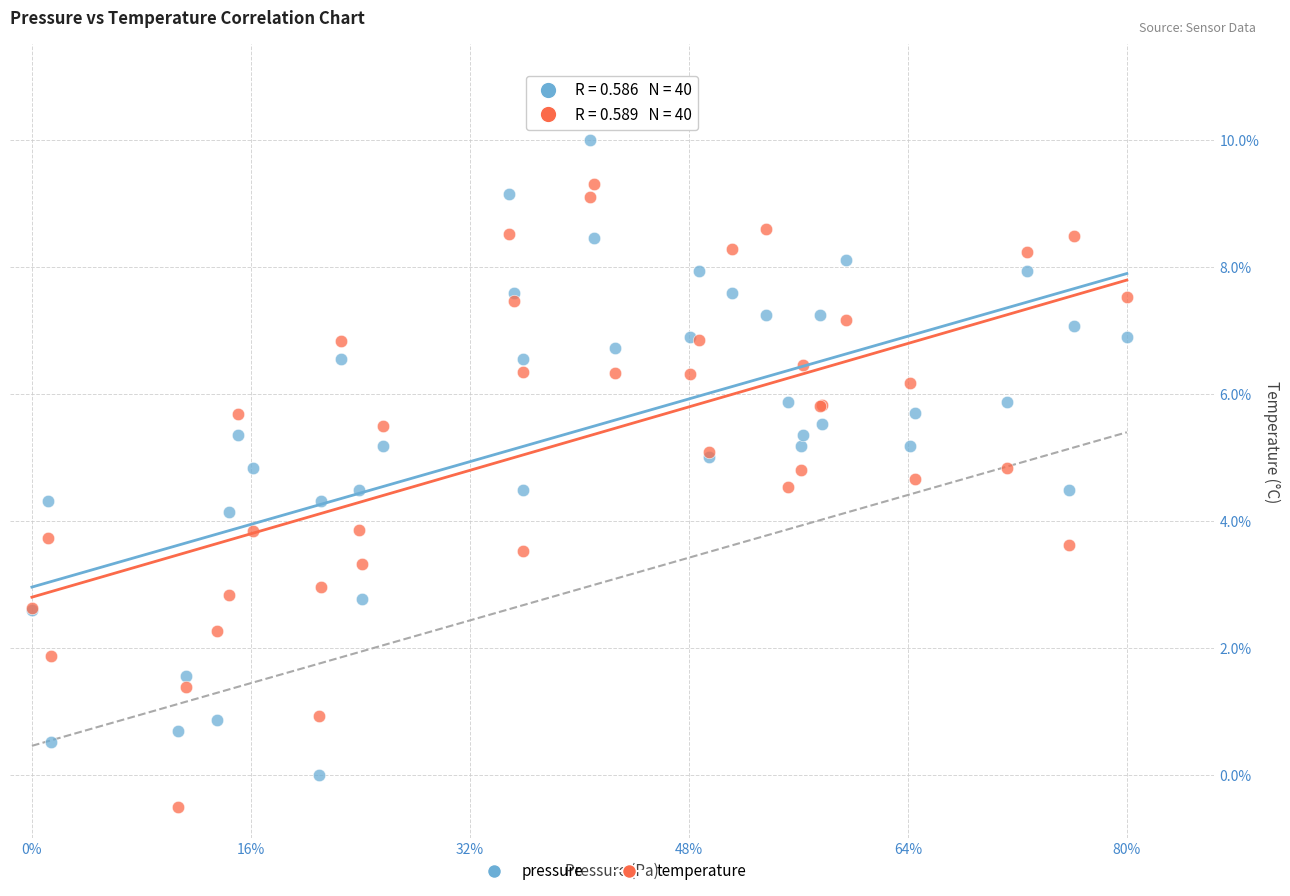

What is the X range (max minus min) for the scatter plot?

1.0